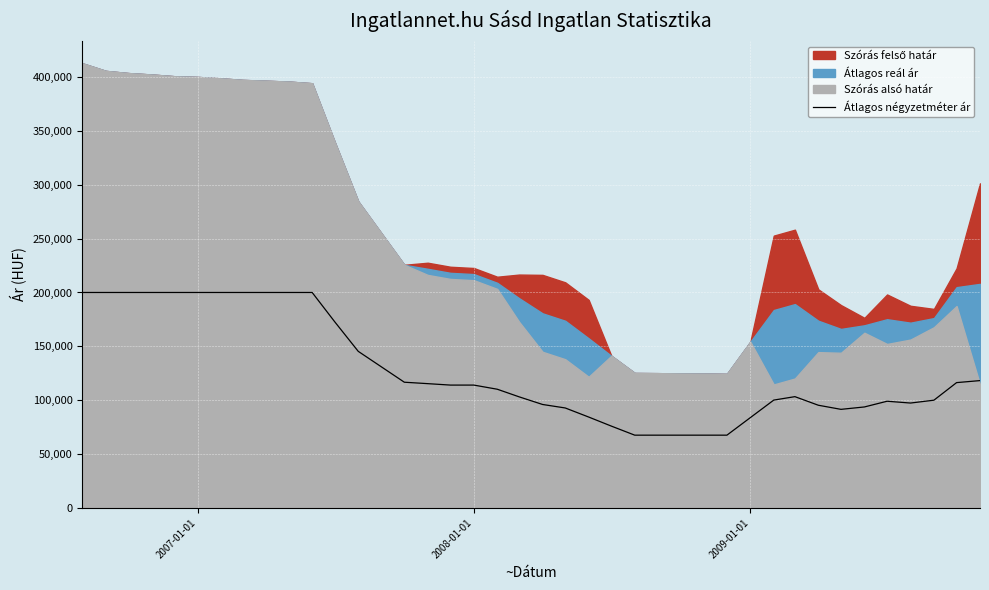

What is the maximum value for Átlagos négyzetméter ár?

200000